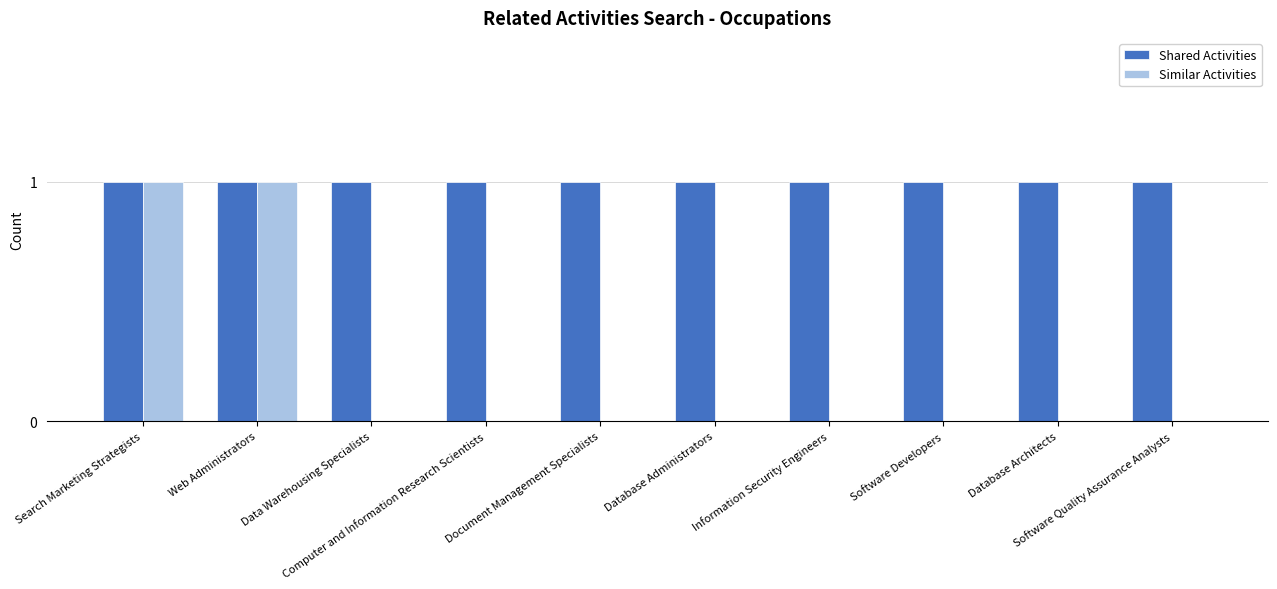

What is the maximum value shown in the chart?

1